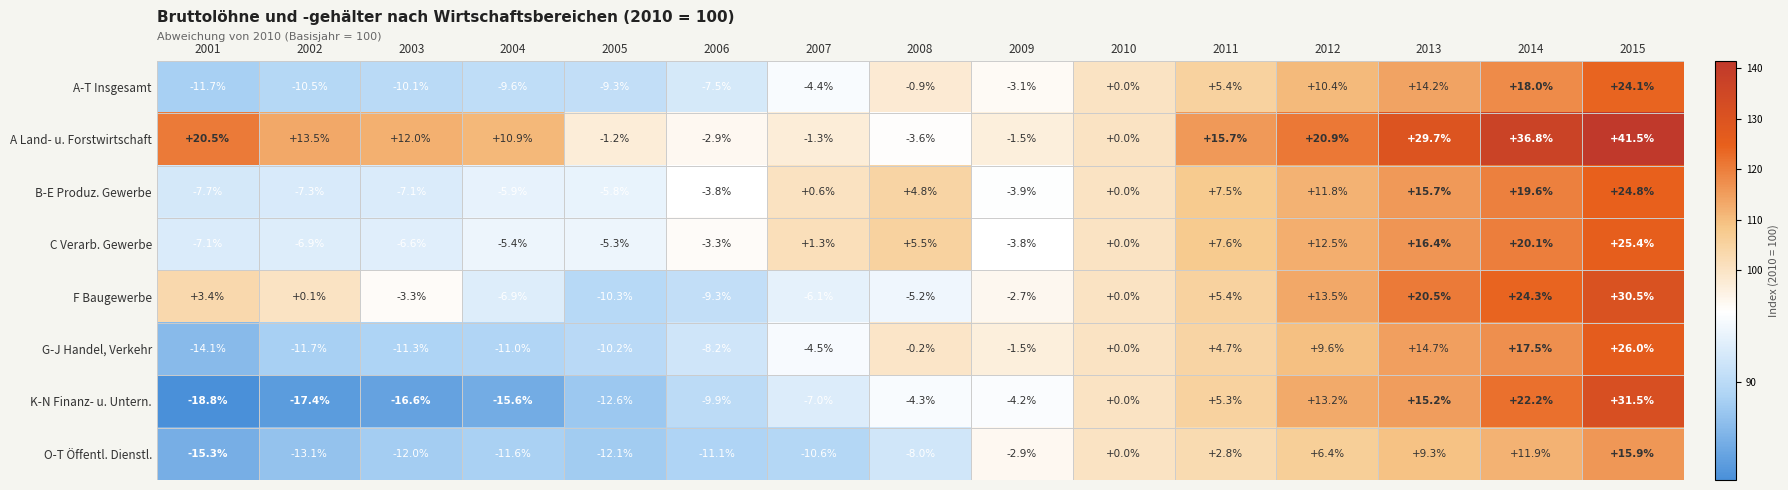

Is it true that A Land- u. Forstwirtschaft equals 11.7 at 2012?

False